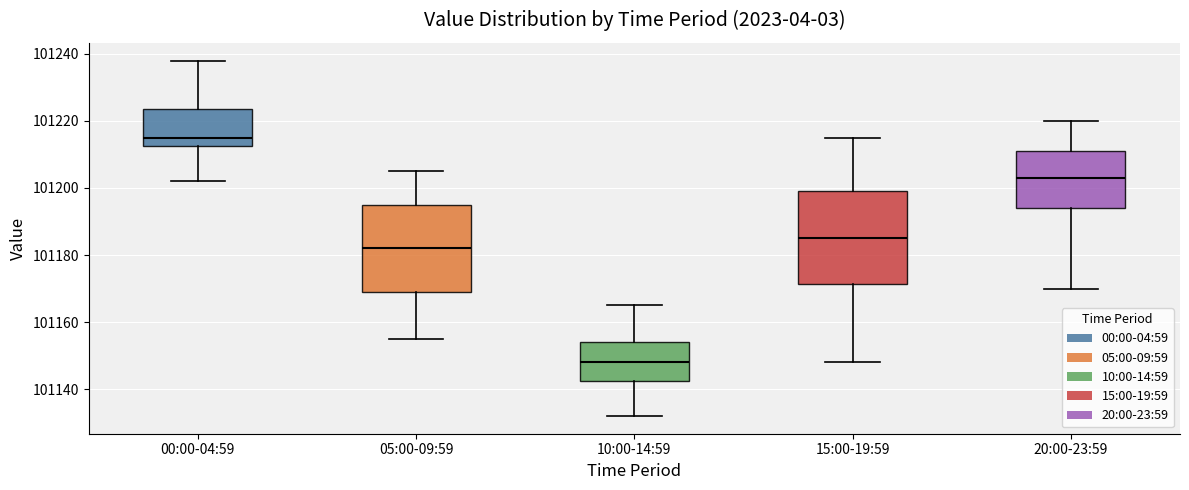

Where is the upper edge of the box for 10:00-14:59 on the y-axis? The values are not printed on the chart, so give them approximately, as read against the axis.

101154